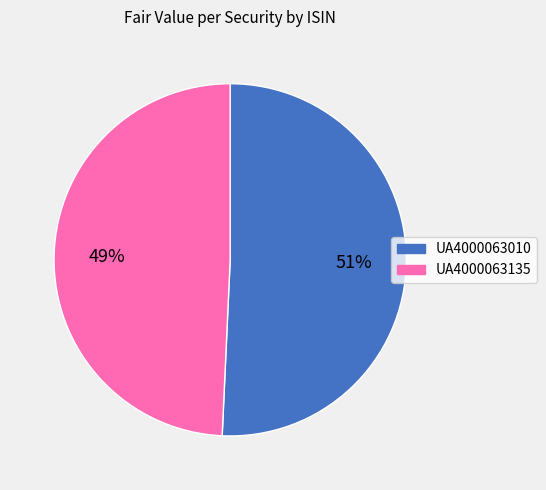

Between UA4000063135 and UA4000063010, which is larger?

UA4000063010